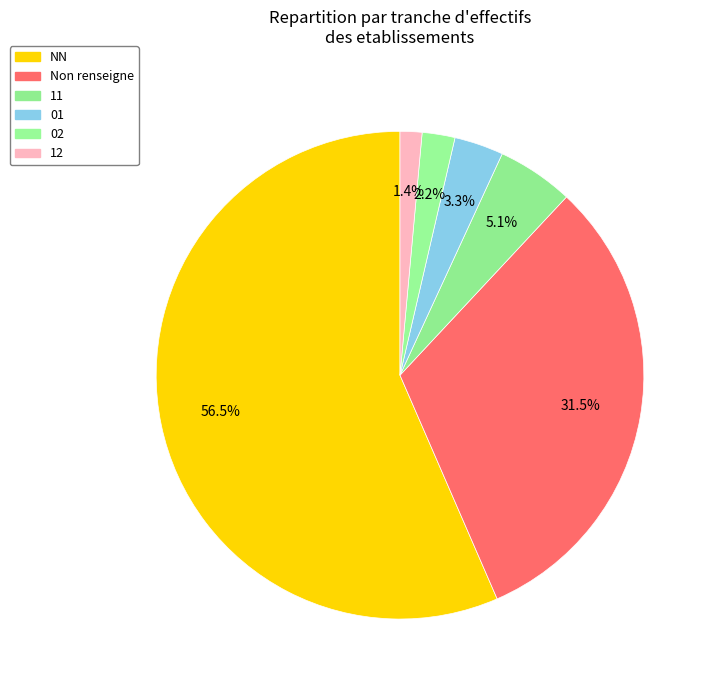

Is it true that NN is 97% of the pie?

False